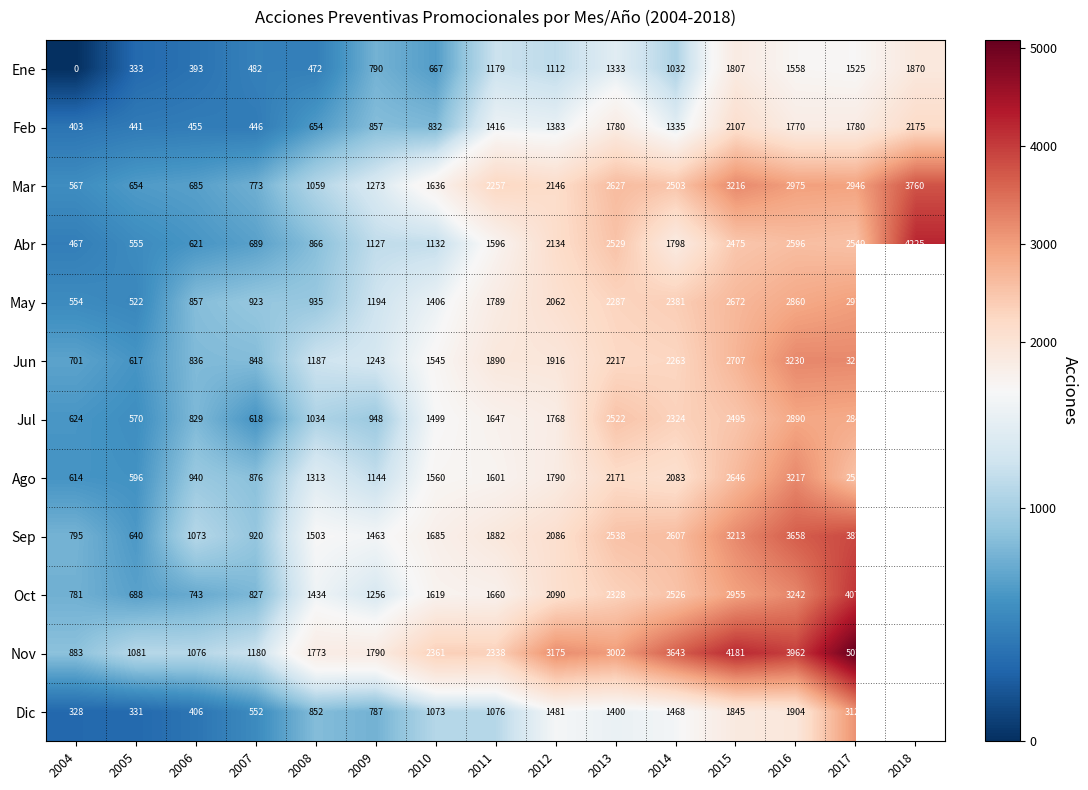

Which has a higher value, 2009 or 2015?

2015